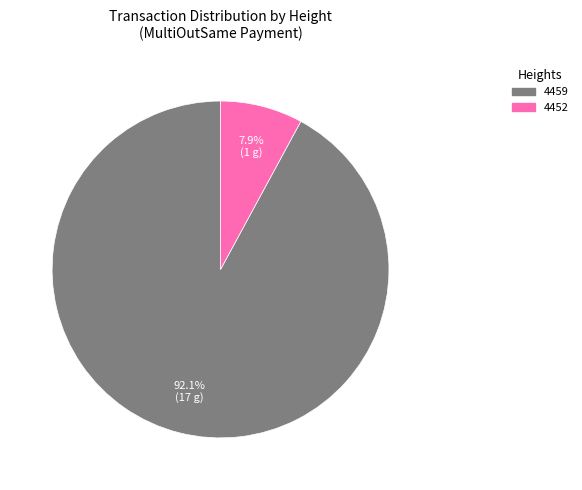

To the nearest percent, what portion does 4452 represent?

8%